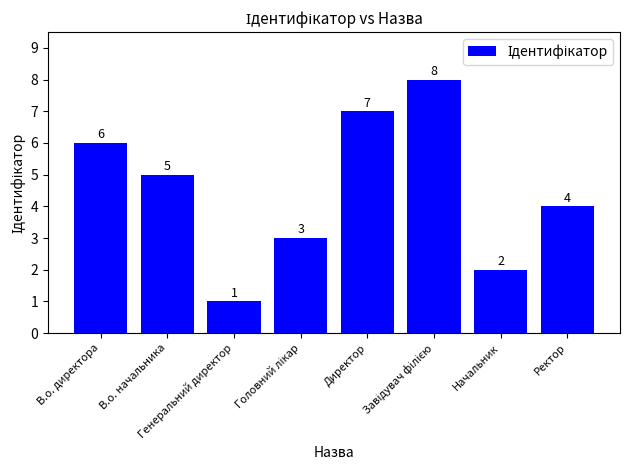

Reading left to right, extract all data points from this chart.

6	5	1	3	7	8	2	4